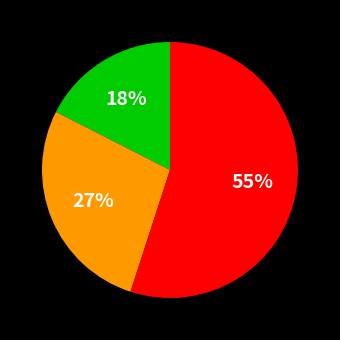

How many segments does this pie chart have?

3